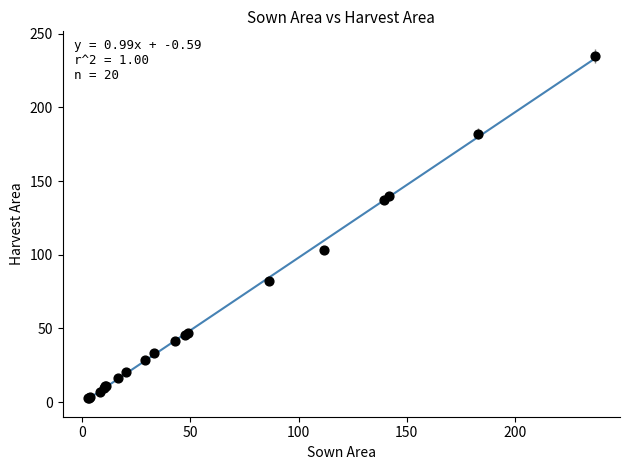

What Y value in the scatter plot is closest to 118?

103.0